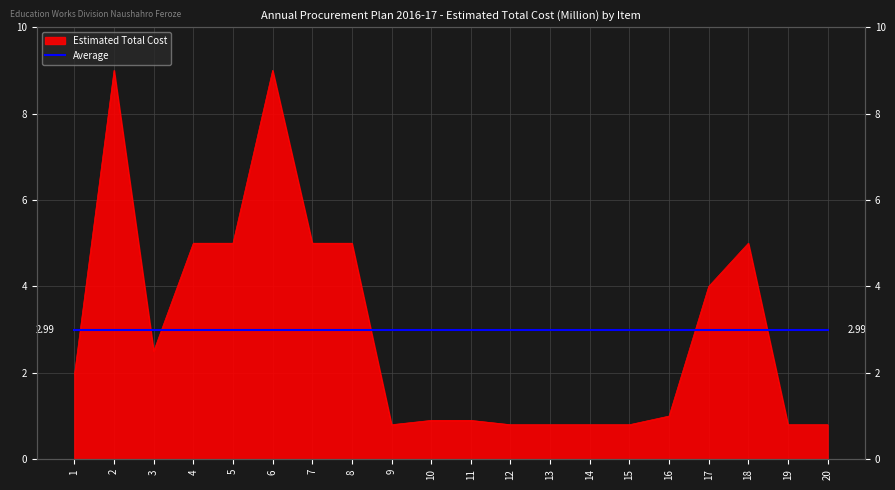

Which category has the highest value across all series?

2